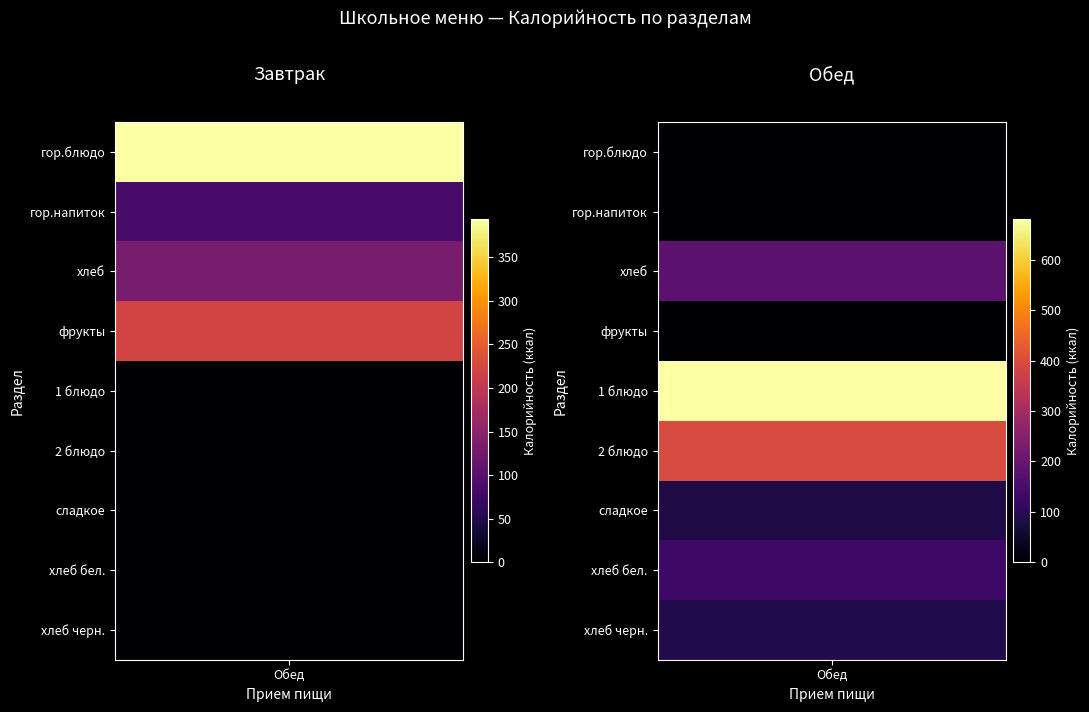

What is the sum of the Обед values at гор.напиток and хлеб черн.?

87.0